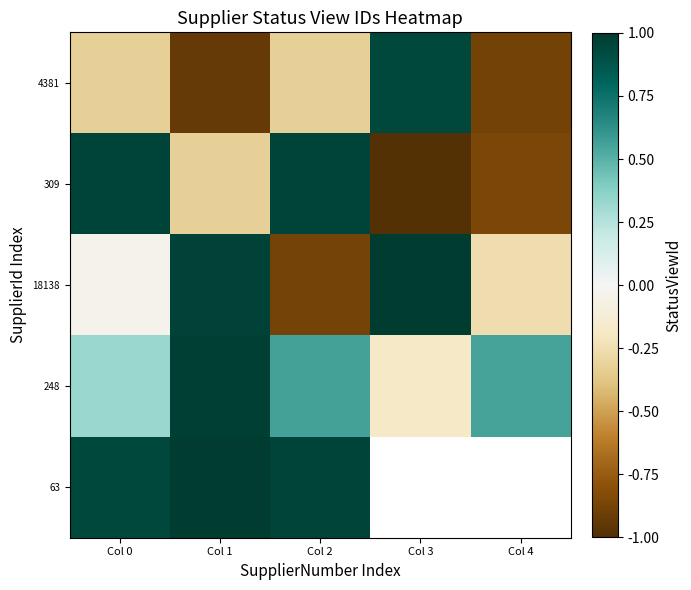

Rank the series by their maximum value, from highest to lowest.

18138, 63, 248, 309, 4381